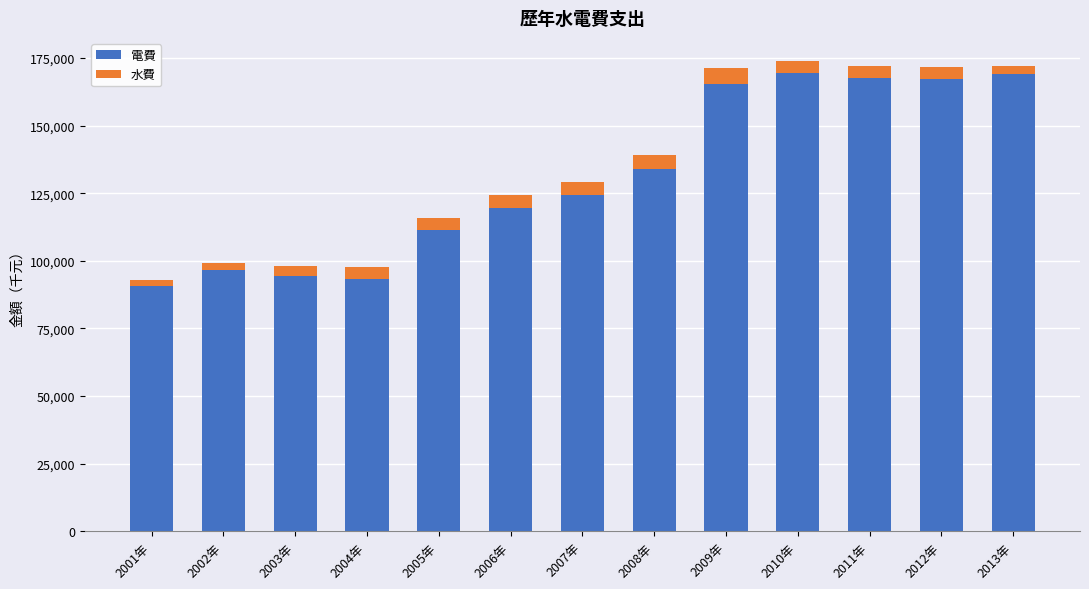

The value of 電費 at 2006年 is 71855. True or false?

False